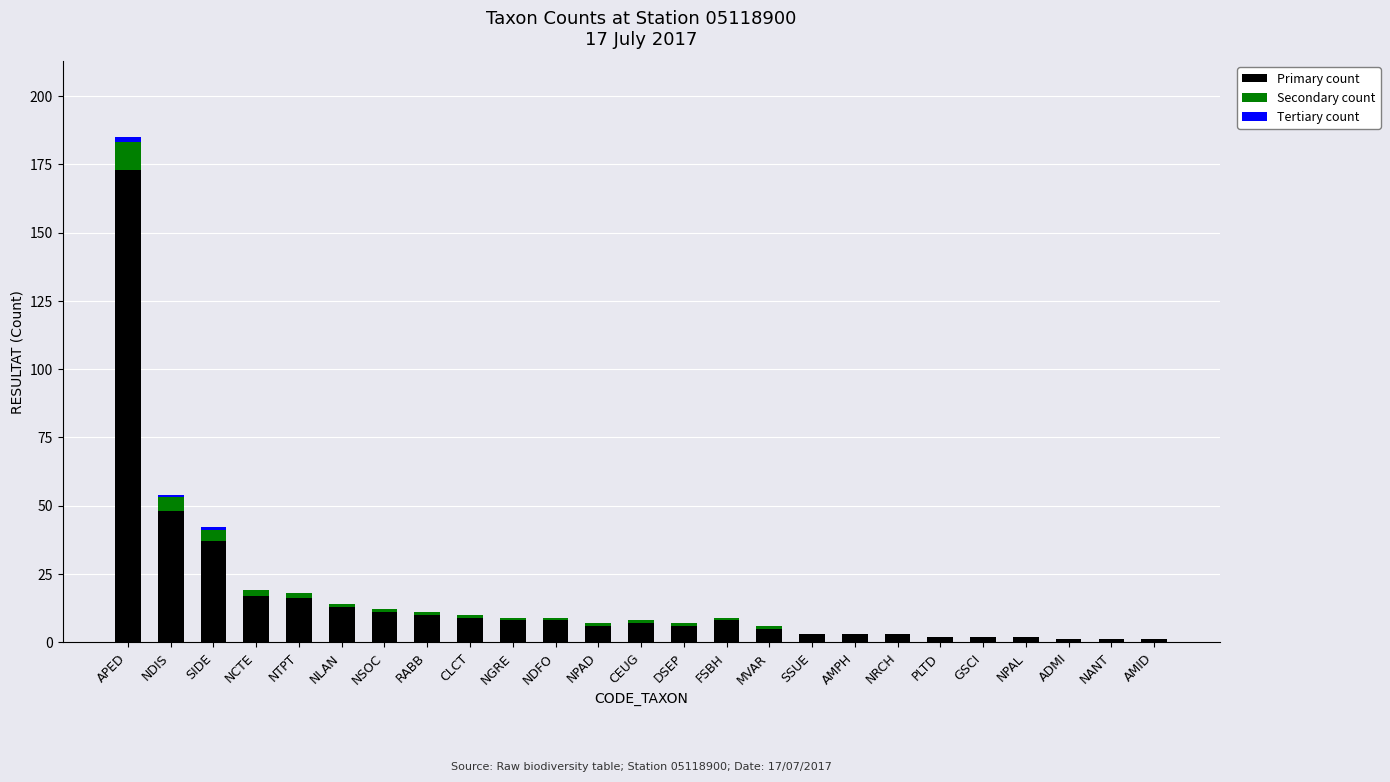

At which category is the sum across all series the highest?

APED